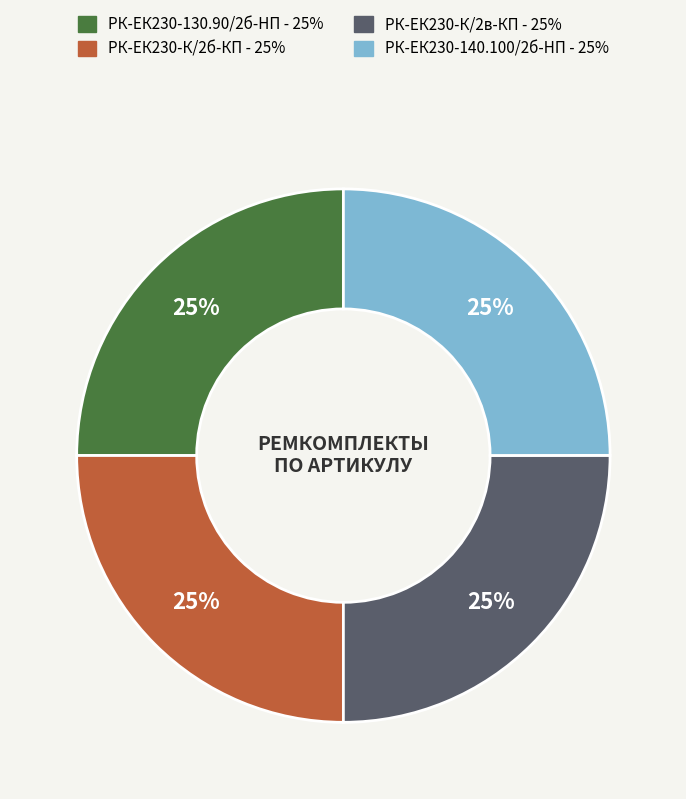

To the nearest percent, what is the average slice percentage?

25%